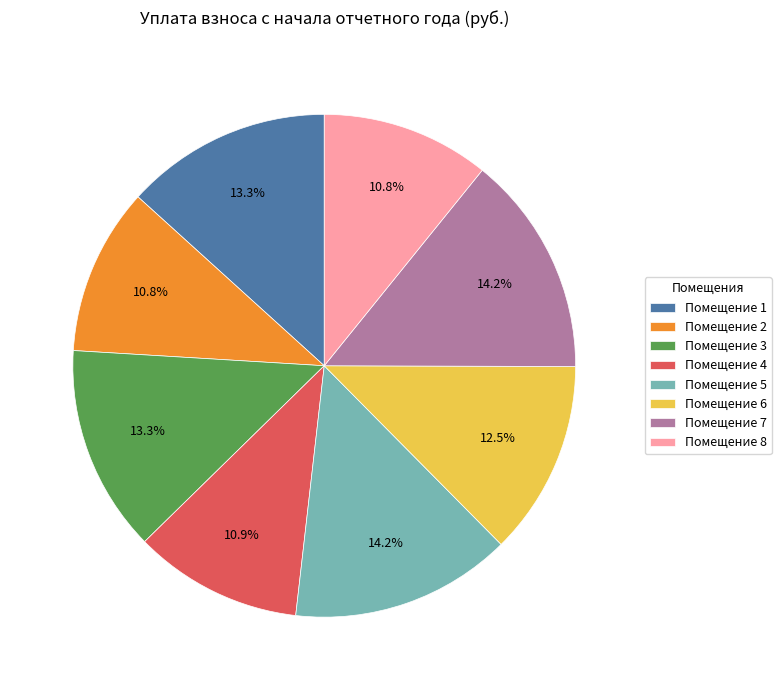

Between Помещение 5 and Помещение 6, which is larger?

Помещение 5